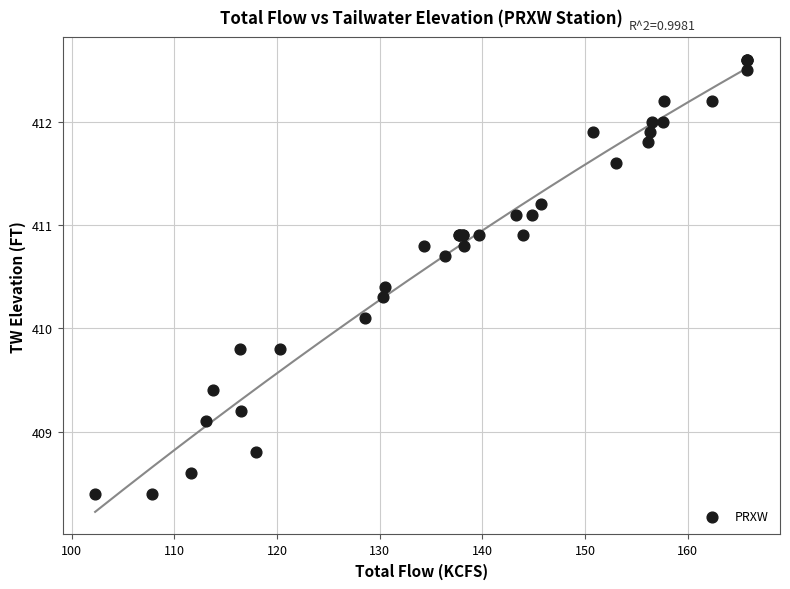

What Y value in the scatter plot is closest to 410?

410.1